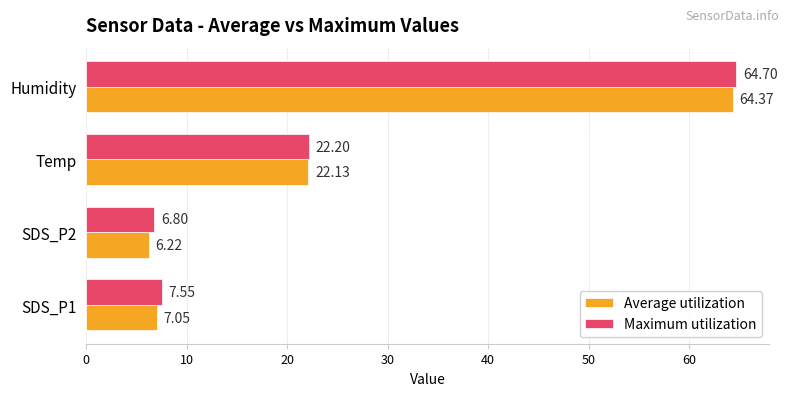

Is the value of Average utilization at Humidity greater than the value of Maximum utilization at Humidity?

No